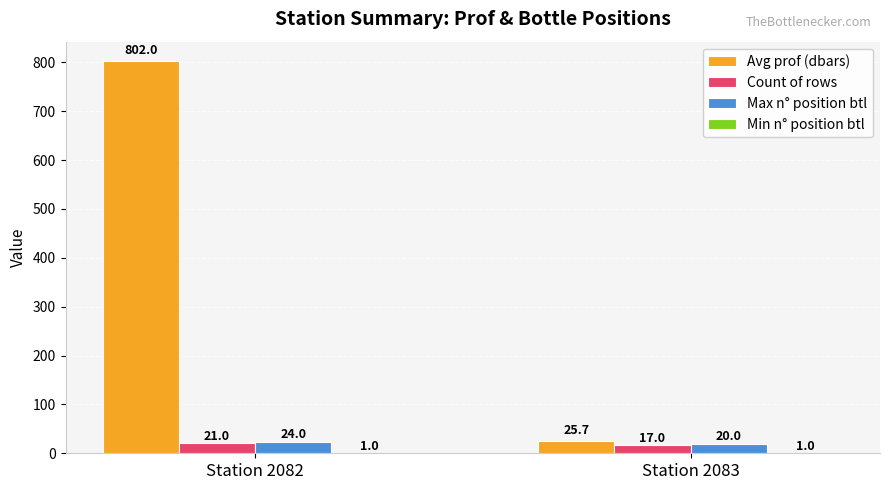

Between Station 2082 and Station 2083, which series saw the biggest shift?

Avg prof (dbars)